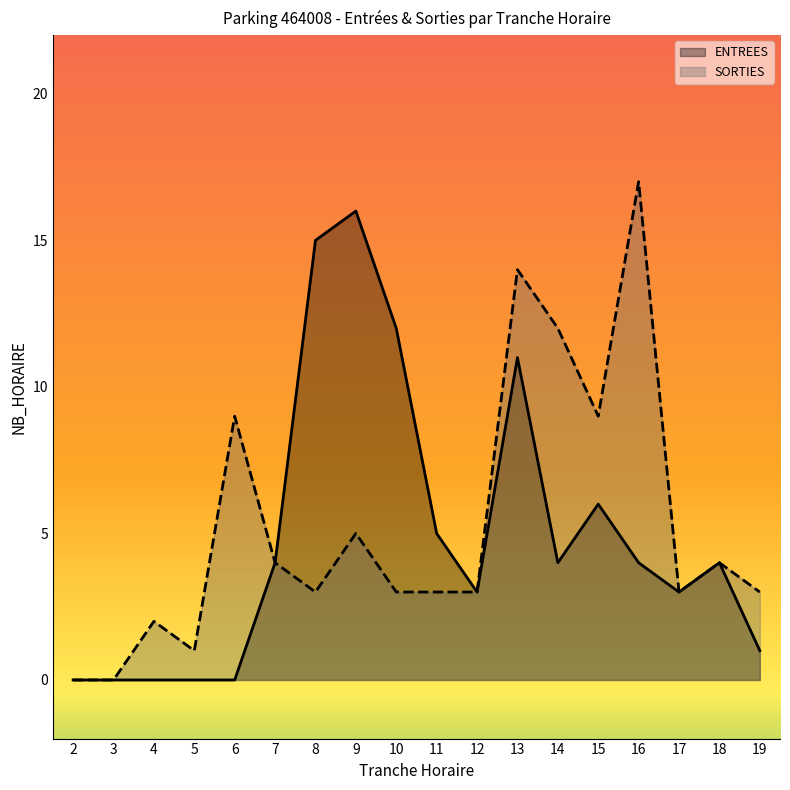

Which category has the lowest value in the ENTREES series?

2